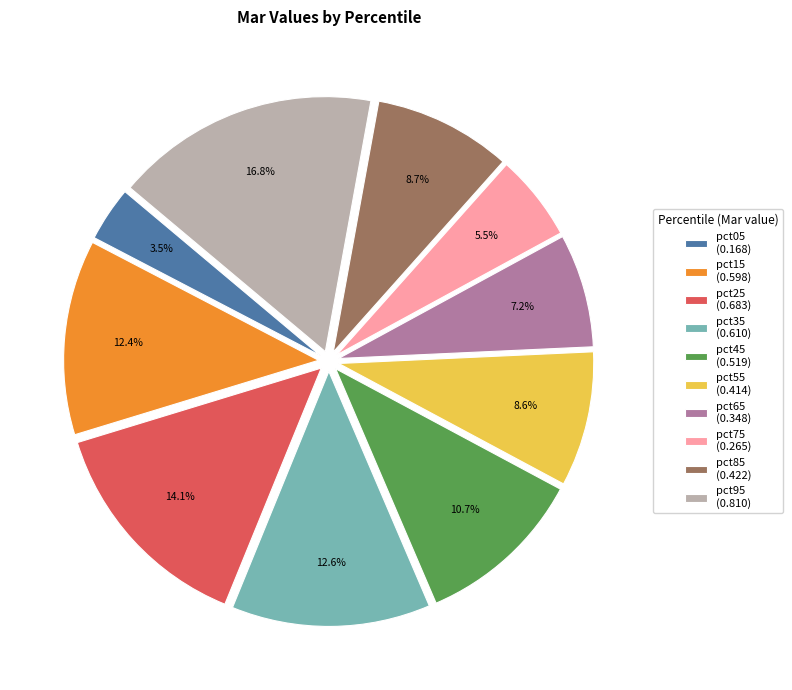

To the nearest percent, what portion does pct65 represent?

7%